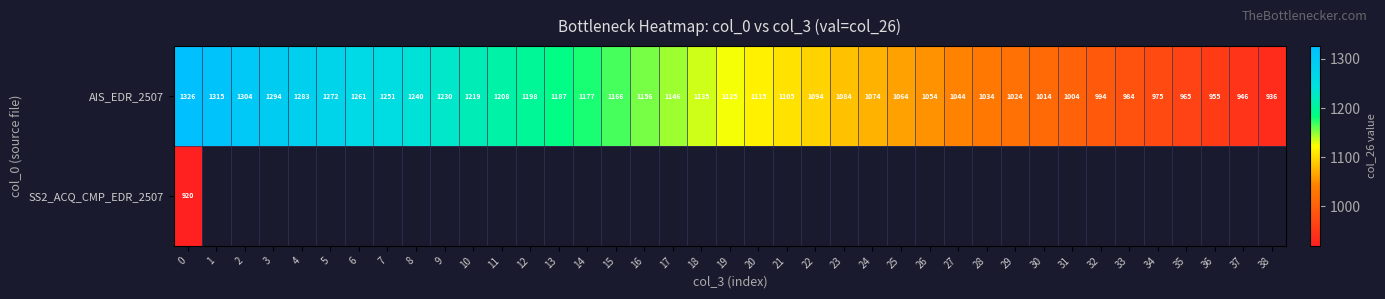

At 14, list the series in order from largest to smallest.

AIS_EDR_2507, SS2_ACQ_CMP_EDR_2507